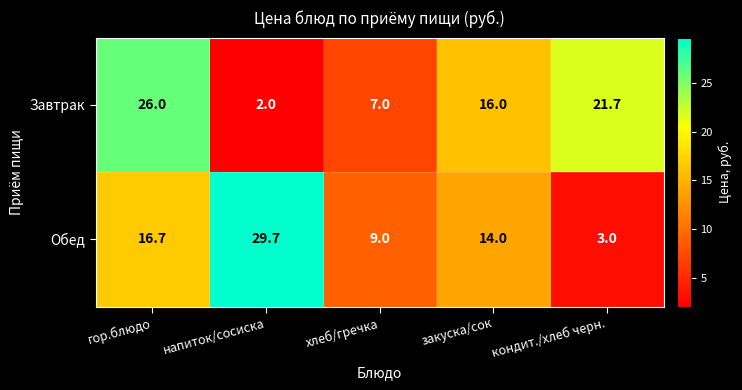

Count the number of categories in the chart.

5